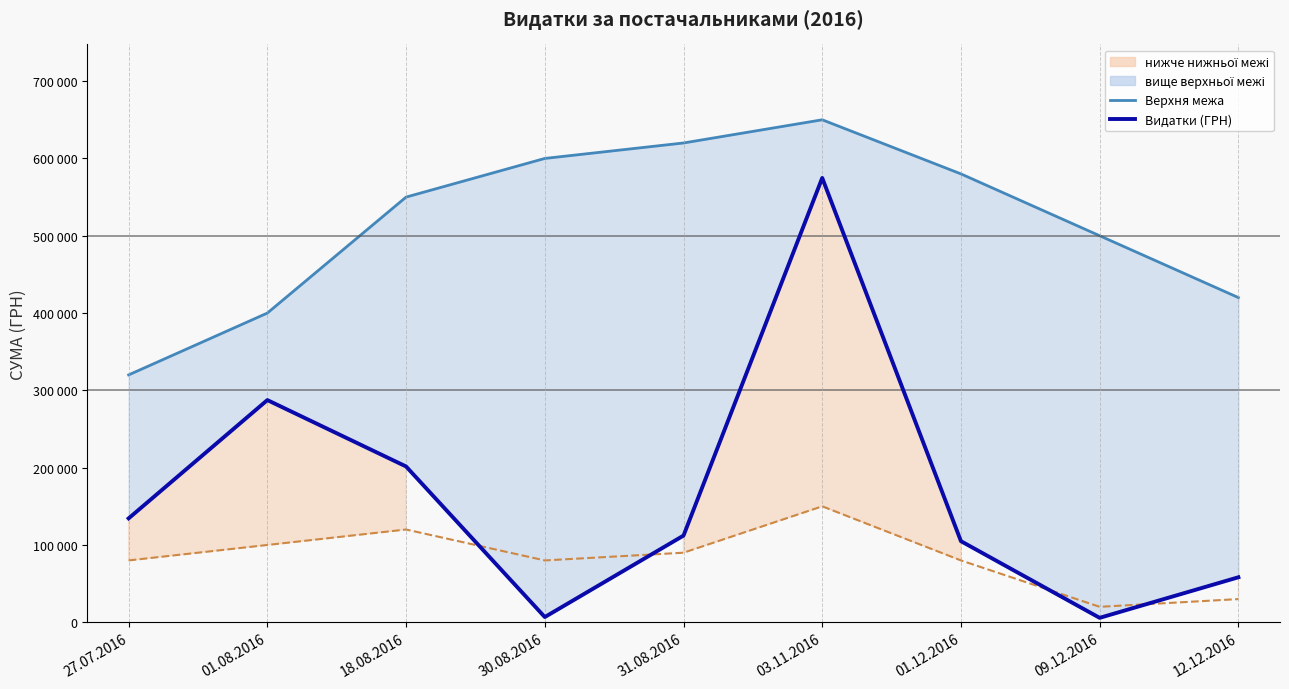

How many lines are shown in the chart?

3